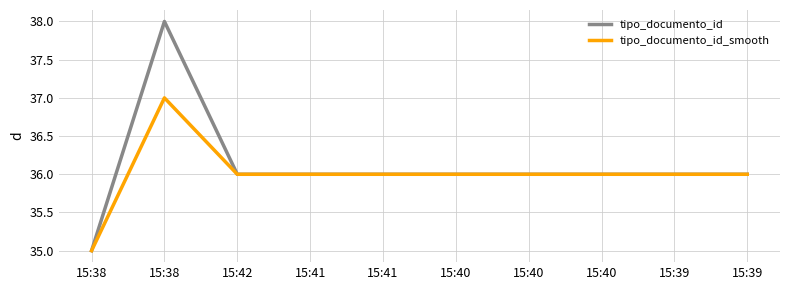

Is the value of tipo_documento_id_smooth at 15:38 greater than the value of tipo_documento_id at 15:39?

No